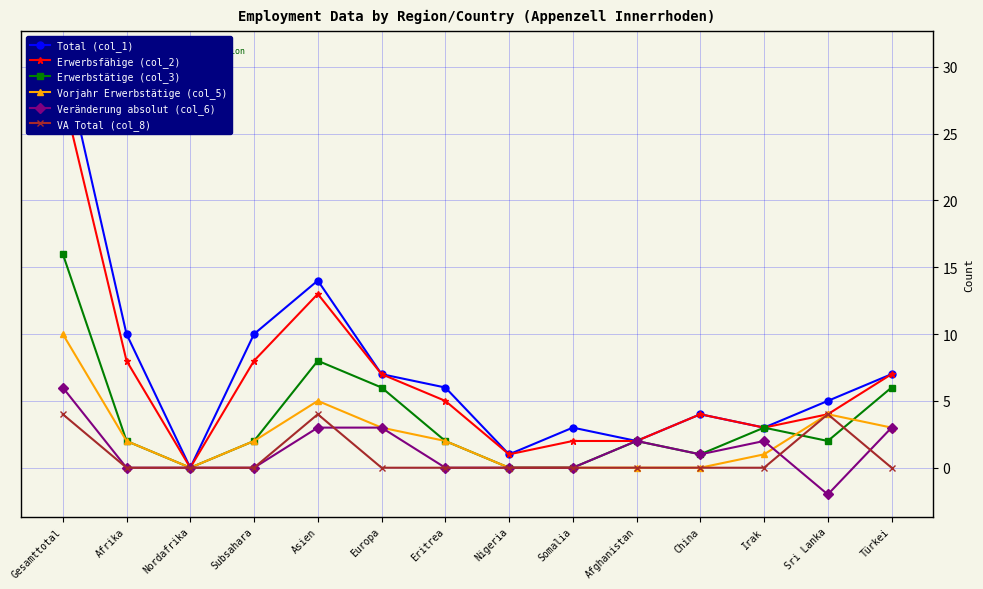

At how many categories does at least one series exceed 20?

1